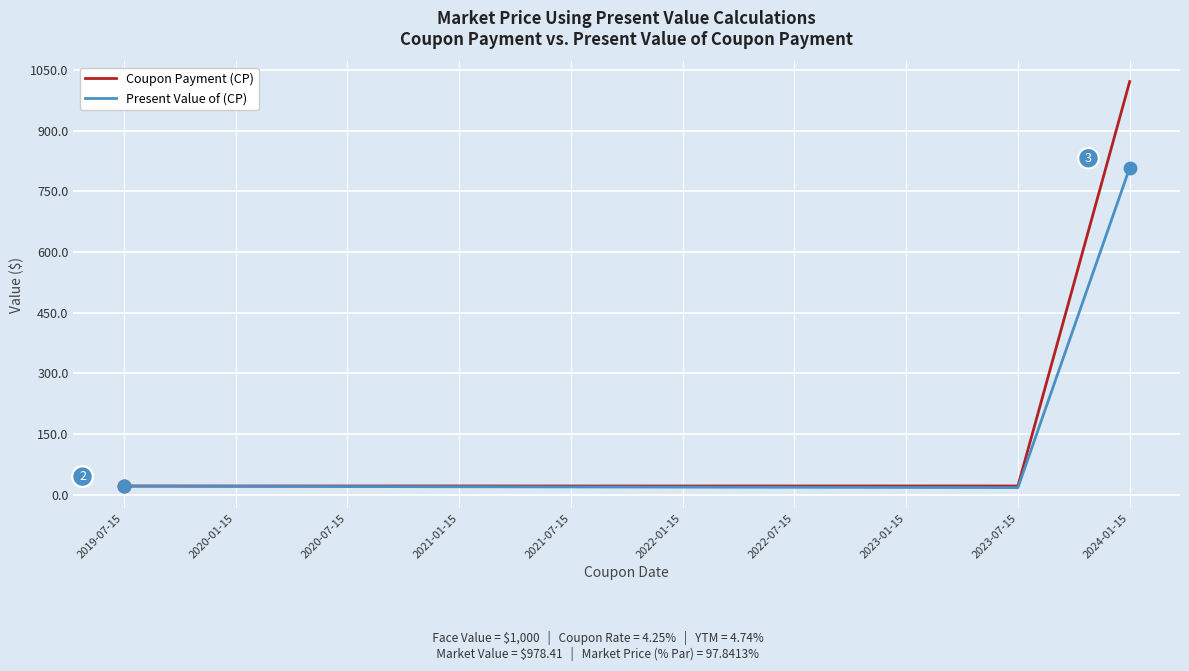

The Coupon Payment (CP) series shows 21.2 at 2020-01-15. True or false?

True